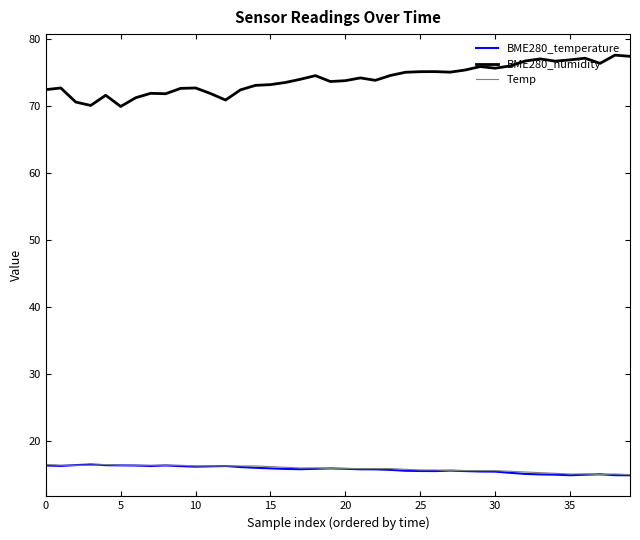

True or false: BME280_humidity and Temp cross at least once.

False